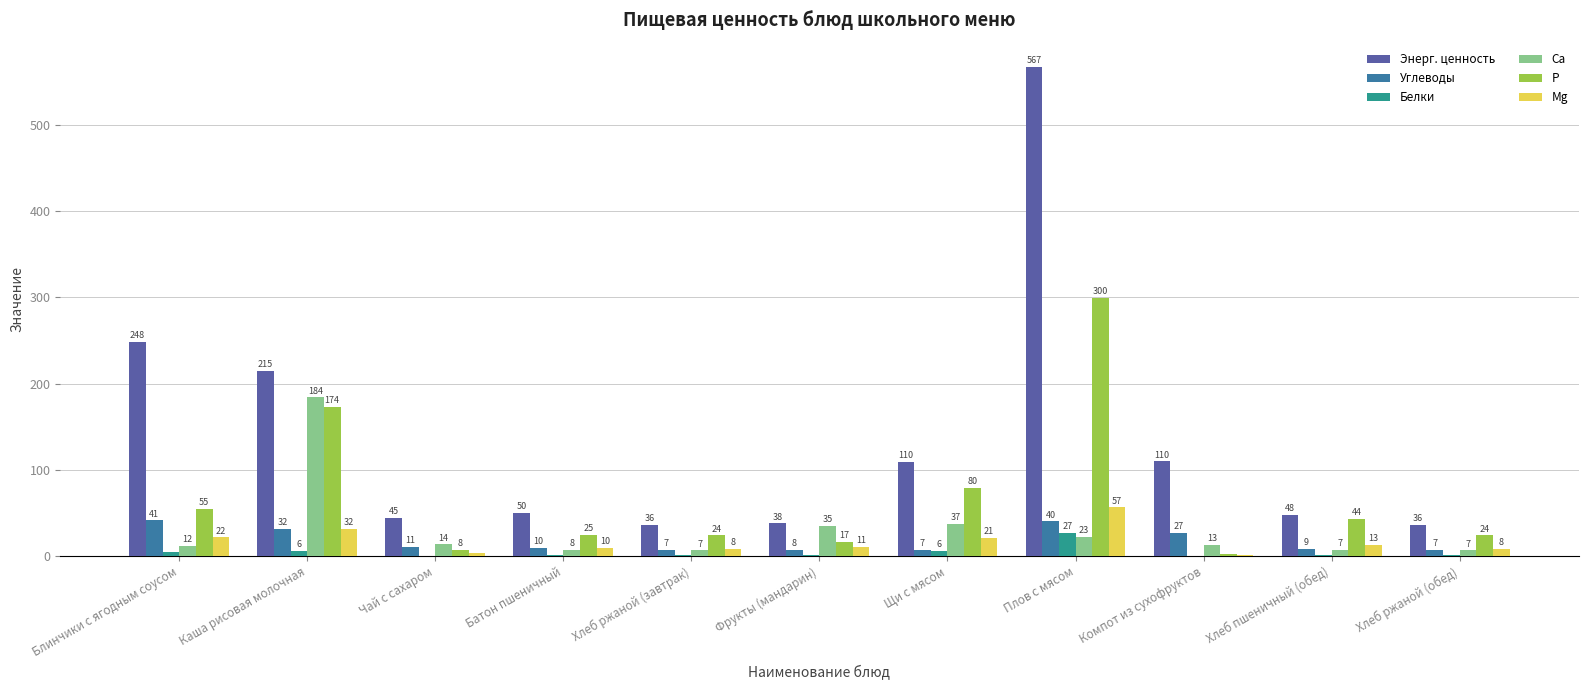

Does the chart contain stacked bars?

No